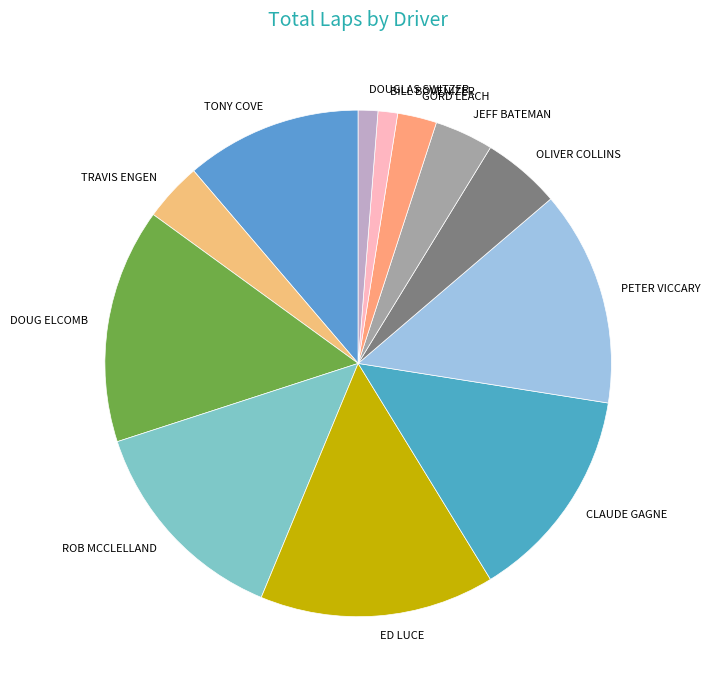

Combined, do CLAUDE GAGNE and JEFF BATEMAN account for over 50%?

No